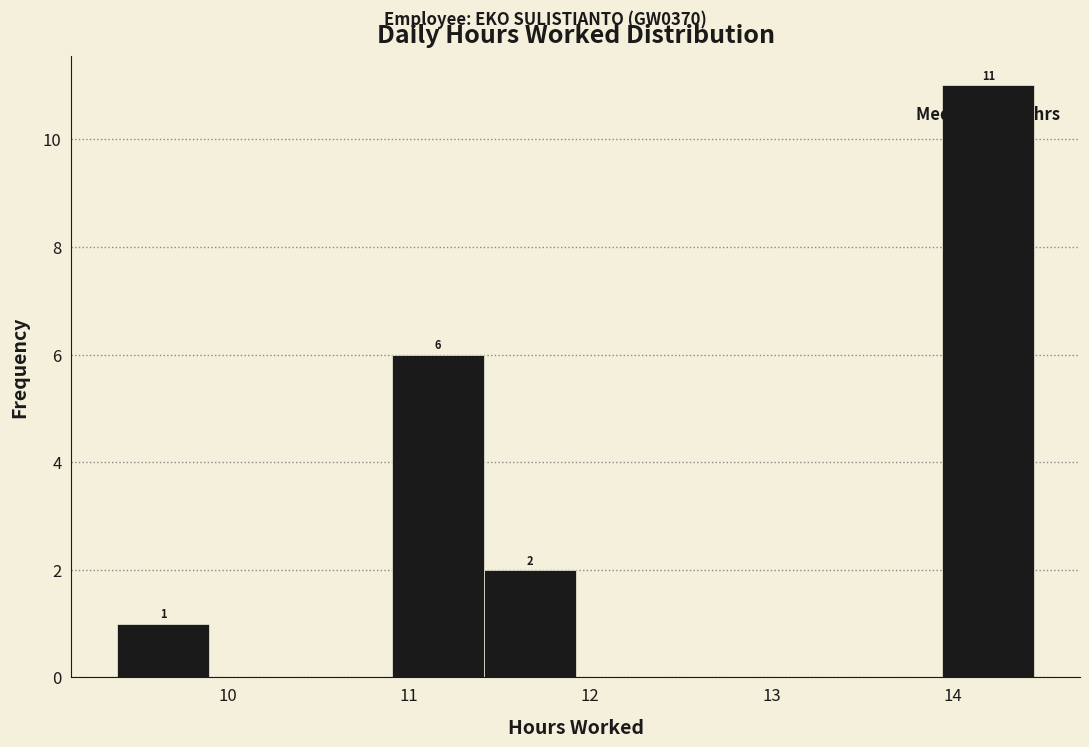

Over which range of the x-axis is the bar tallest?

13.9 to 14.5